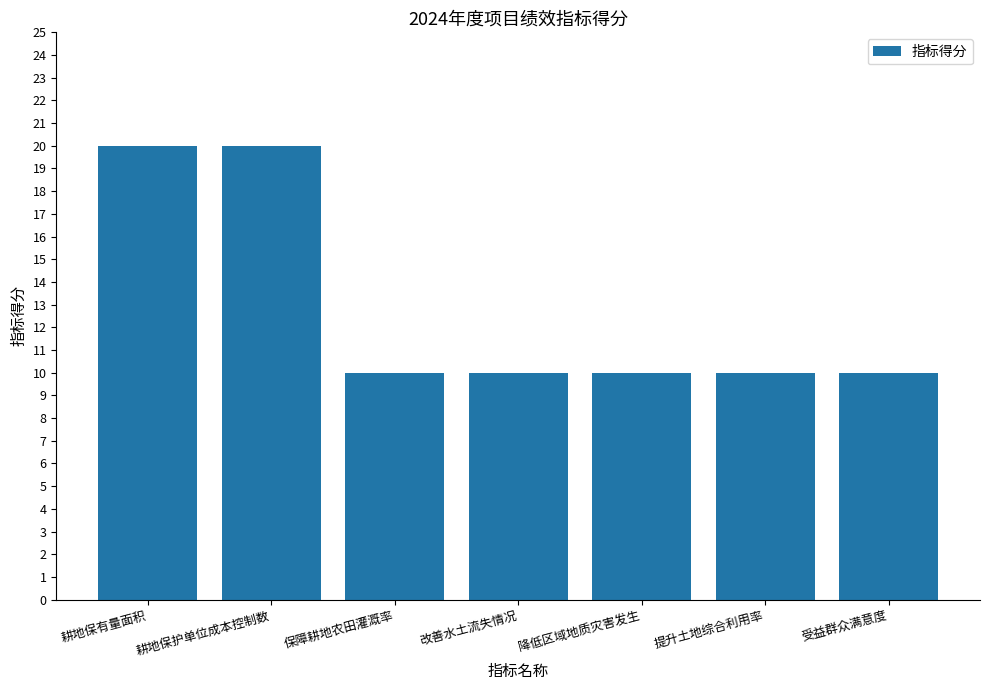

The chart shows a value of 10 at 提升土地综合利用率. True or false?

True